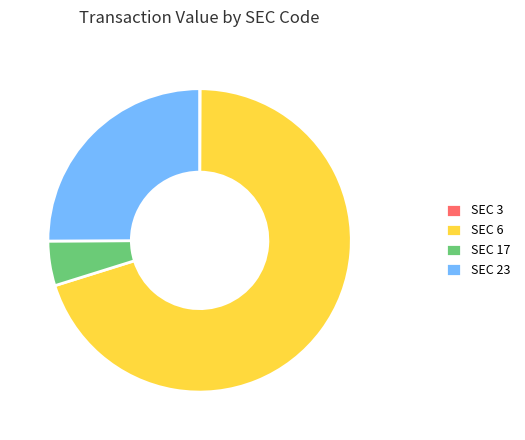

Do SEC 23 and SEC 17 together represent more than half of the pie?

No